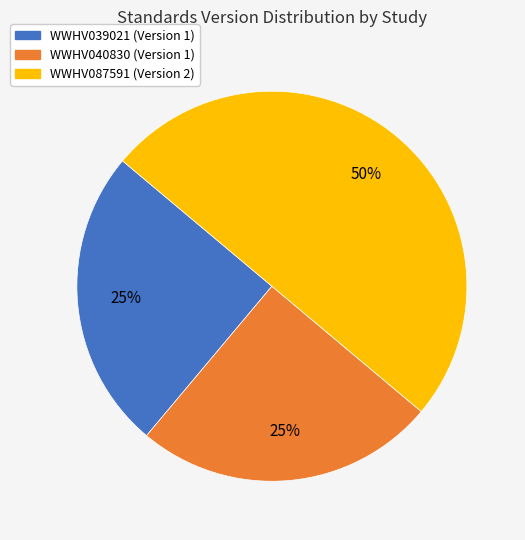

Is WWHV039021 the majority of the pie?

No